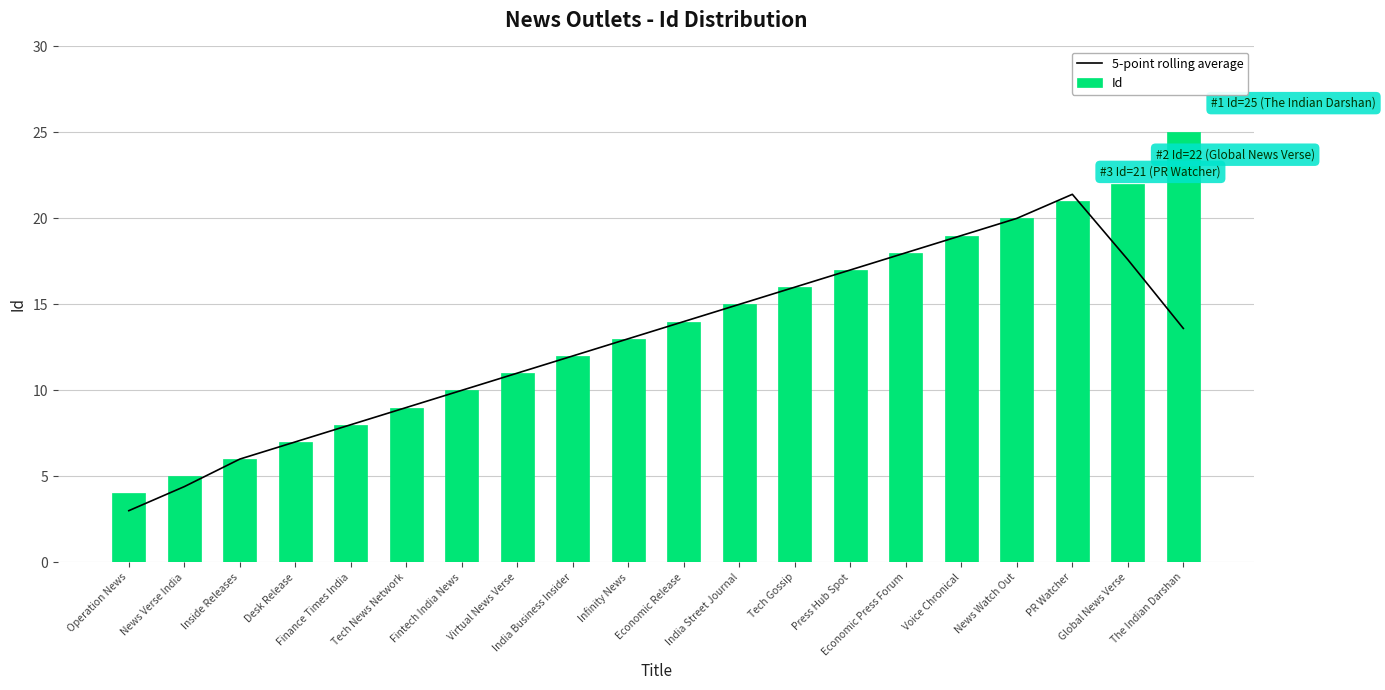

At how many categories does at least one series exceed 18?

5